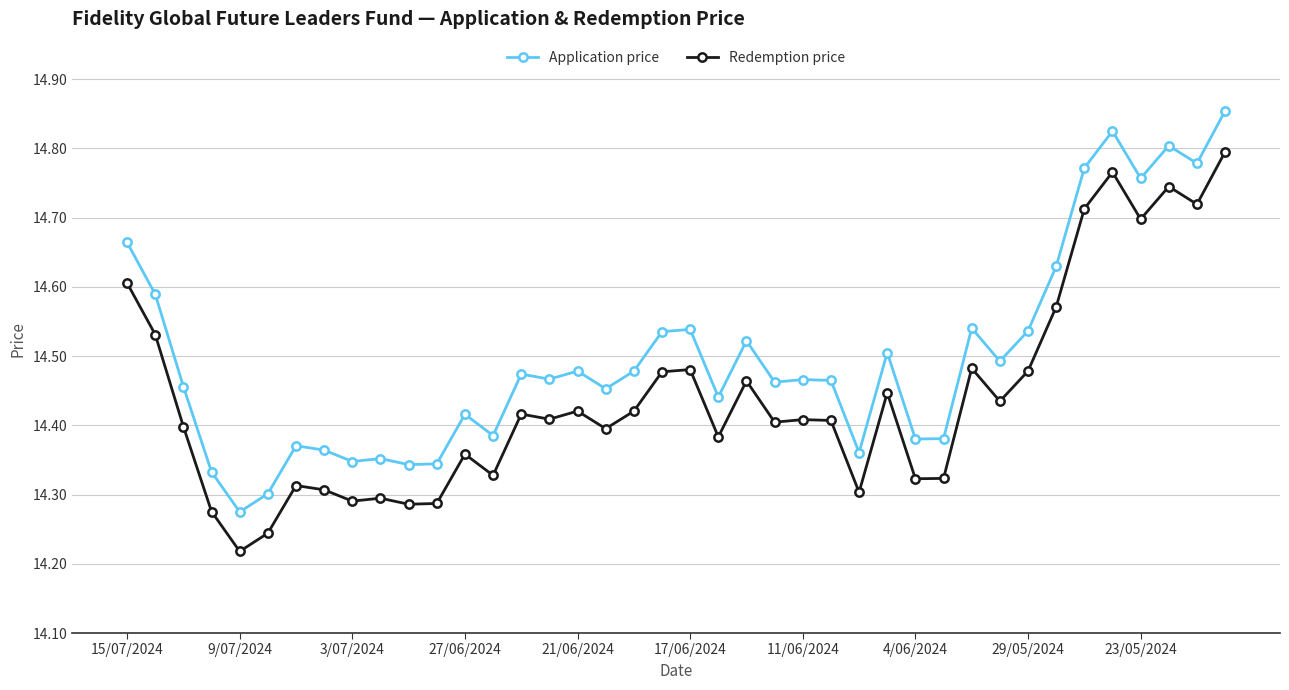

Which series has the largest total across all categories?

Application price